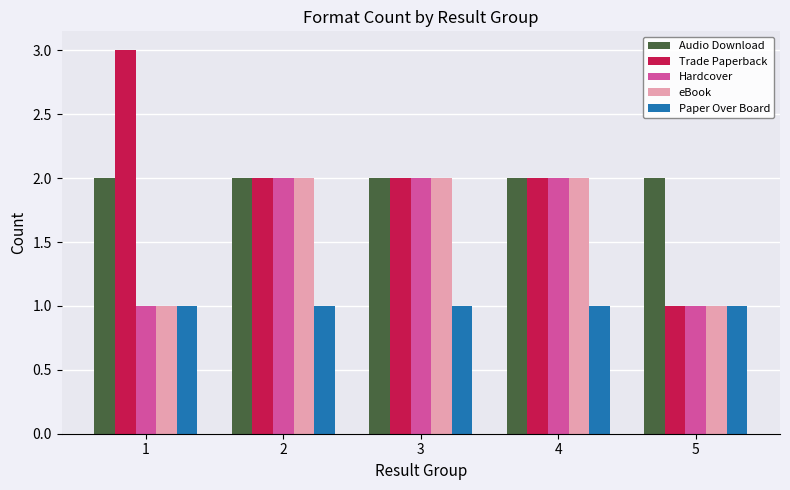

The Hardcover series shows 2 at 3. True or false?

True